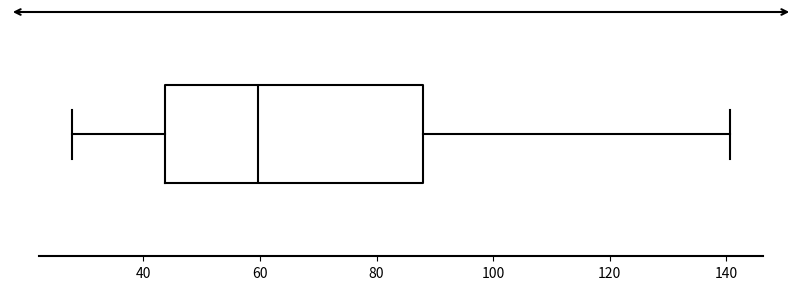

Where is the right edge of the box on the x-axis? The values are not printed on the chart, so give them approximately, as read against the axis.

88